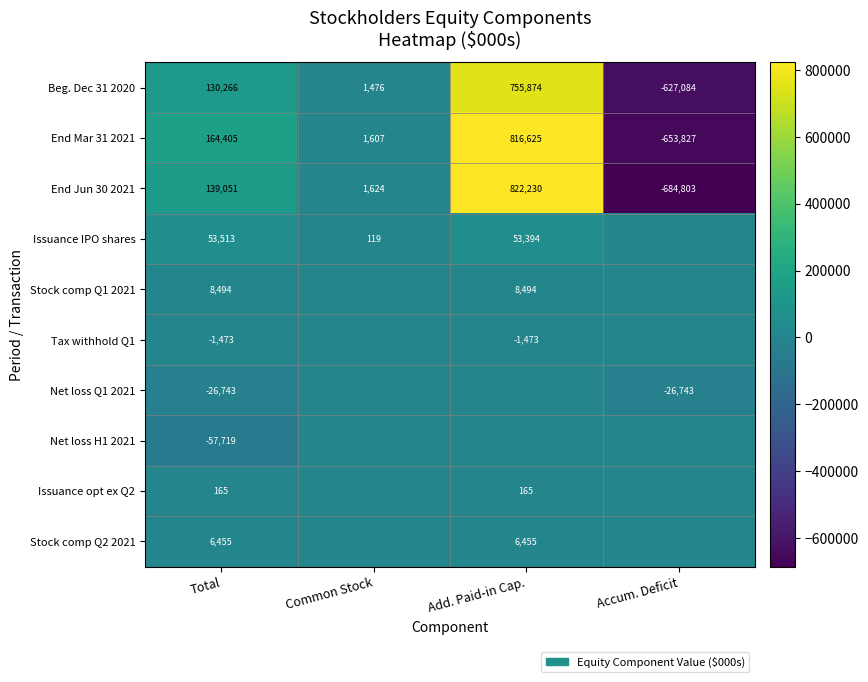

Which category has the highest value in the End Jun 30 2021 series?

Add. Paid-in Cap.